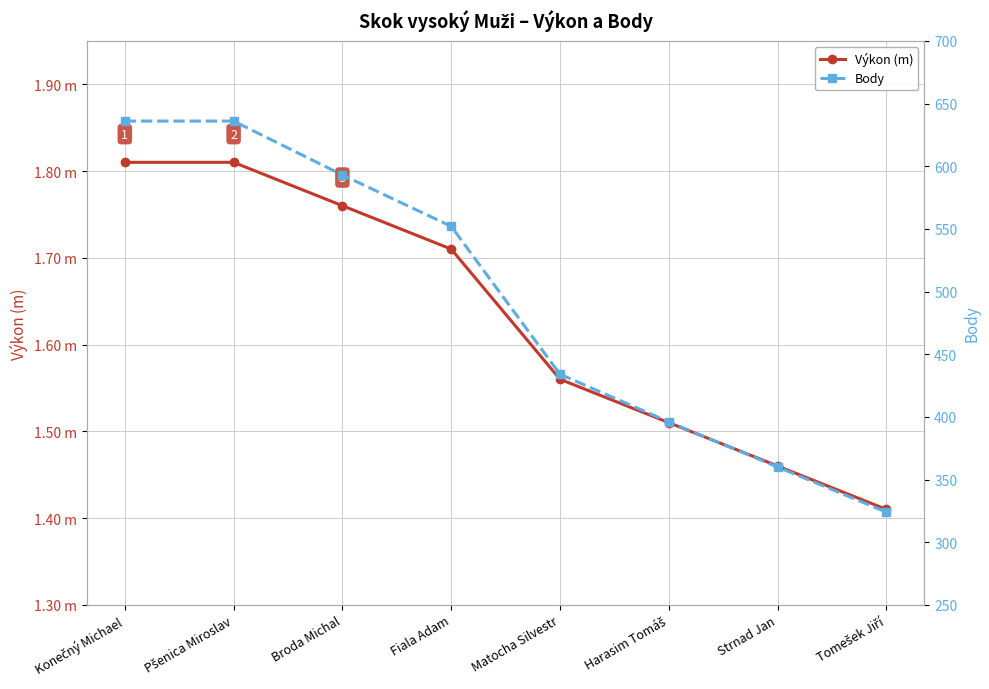

Does the chart display data point markers on the line(s)?

Yes